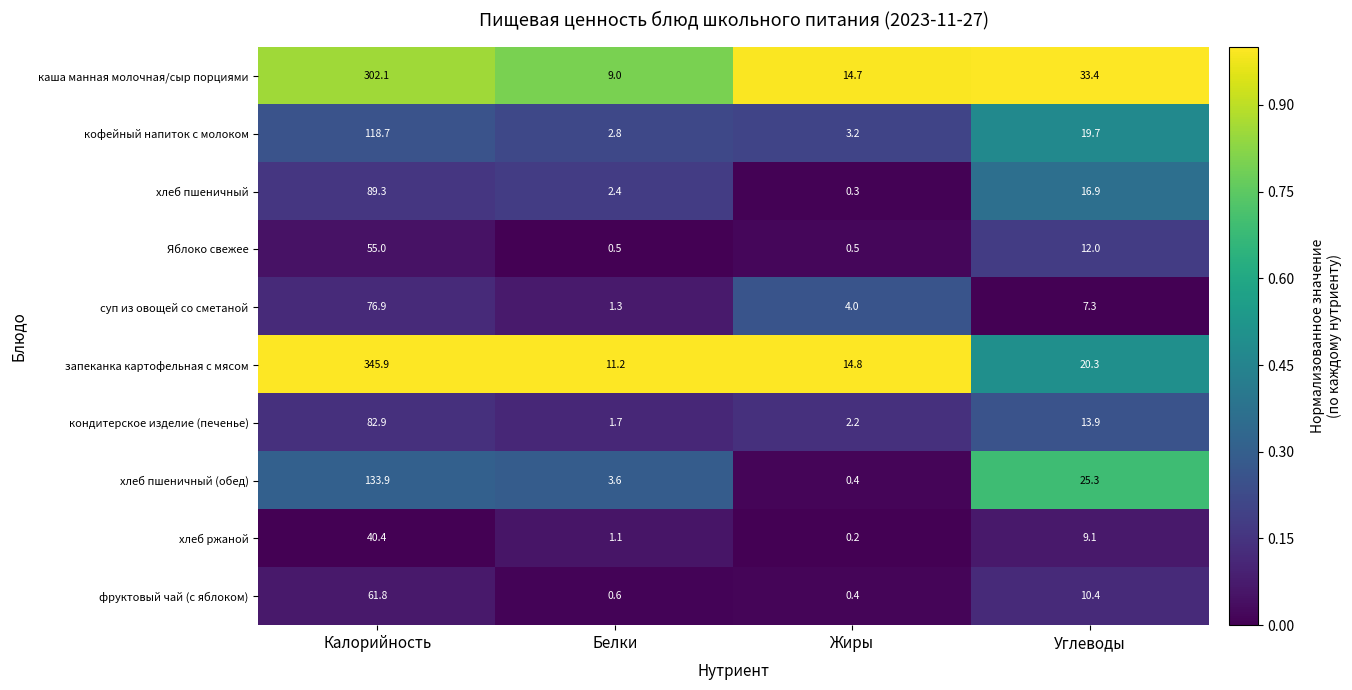

Which category has the lowest value across all series?

Жиры